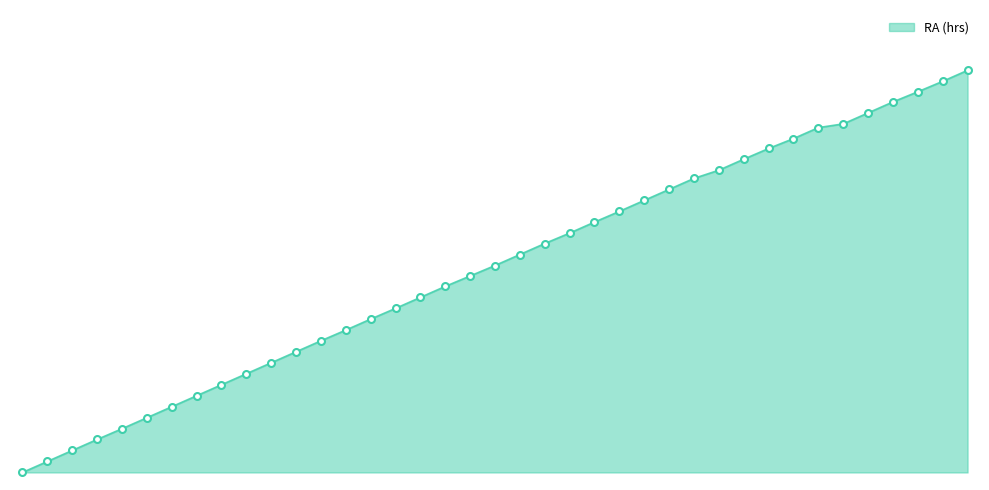

Is this an area chart (filled region under the line)?

Yes